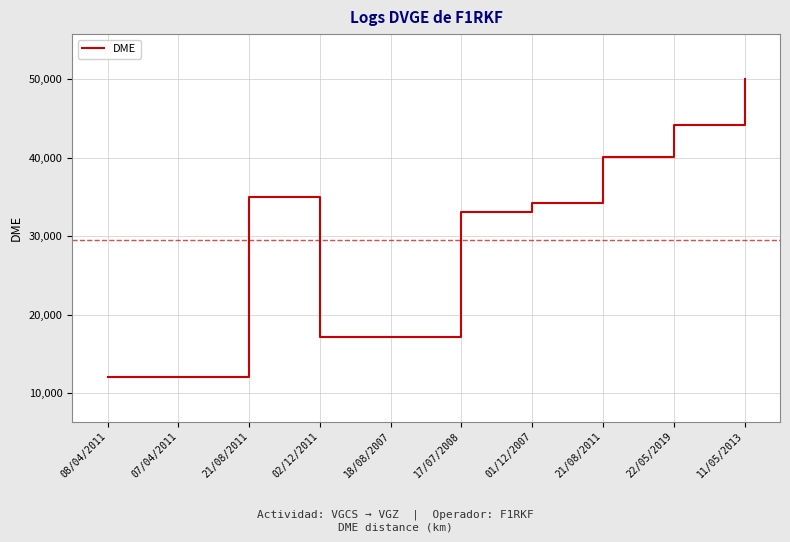

Which has a higher value, 08/04/2011 or 21/08/2011?

21/08/2011